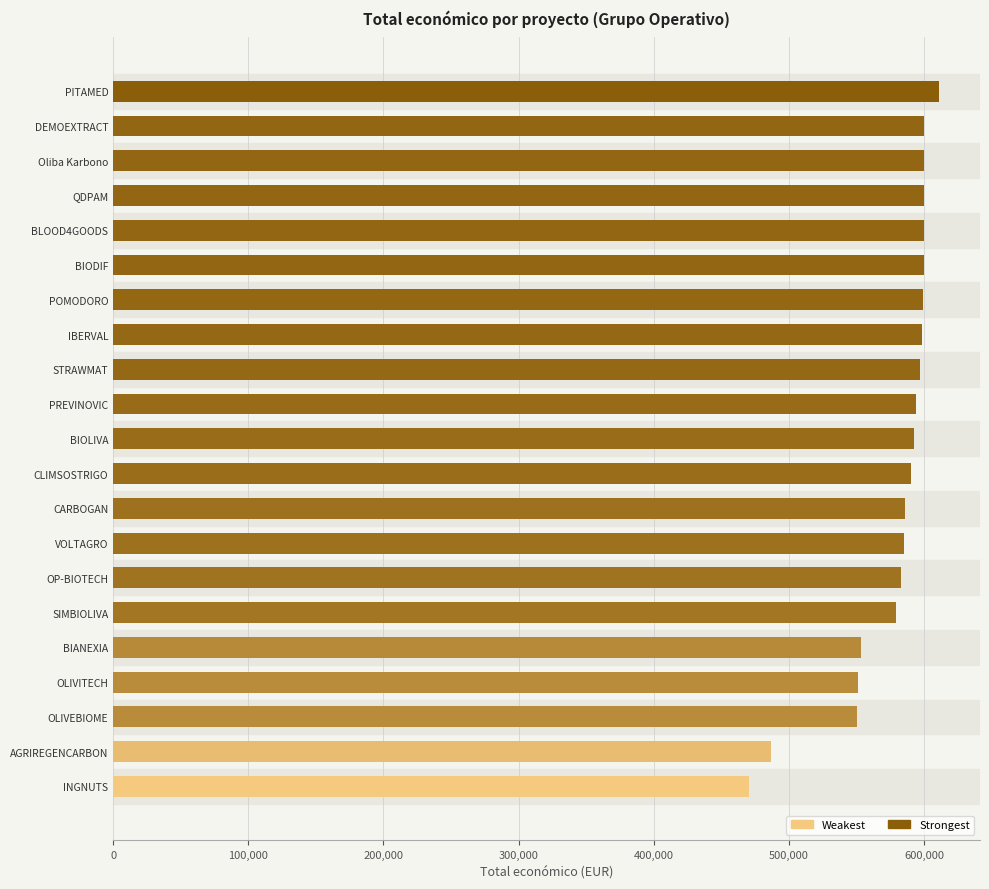

Which category has the highest value across all series?

PITAMED